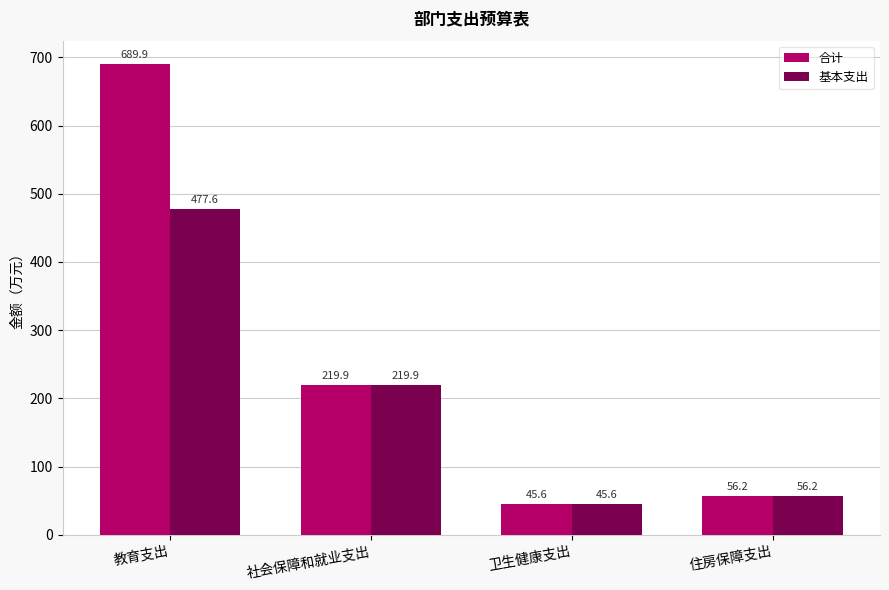

What is the total value across all series at 住房保障支出?

112.4